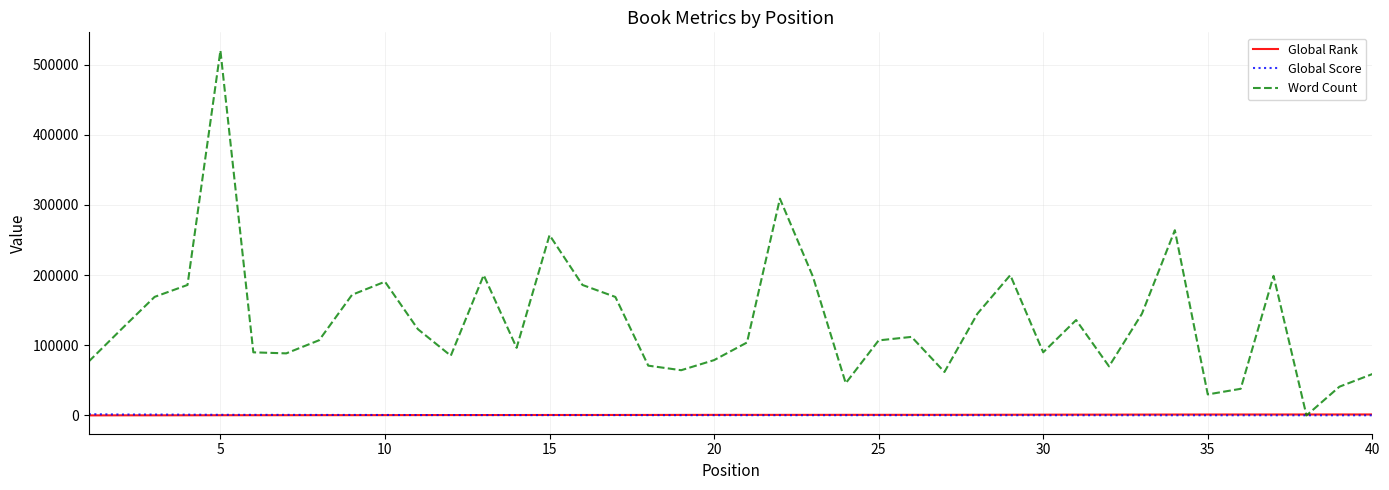

Which series has the largest total across all categories?

Word Count